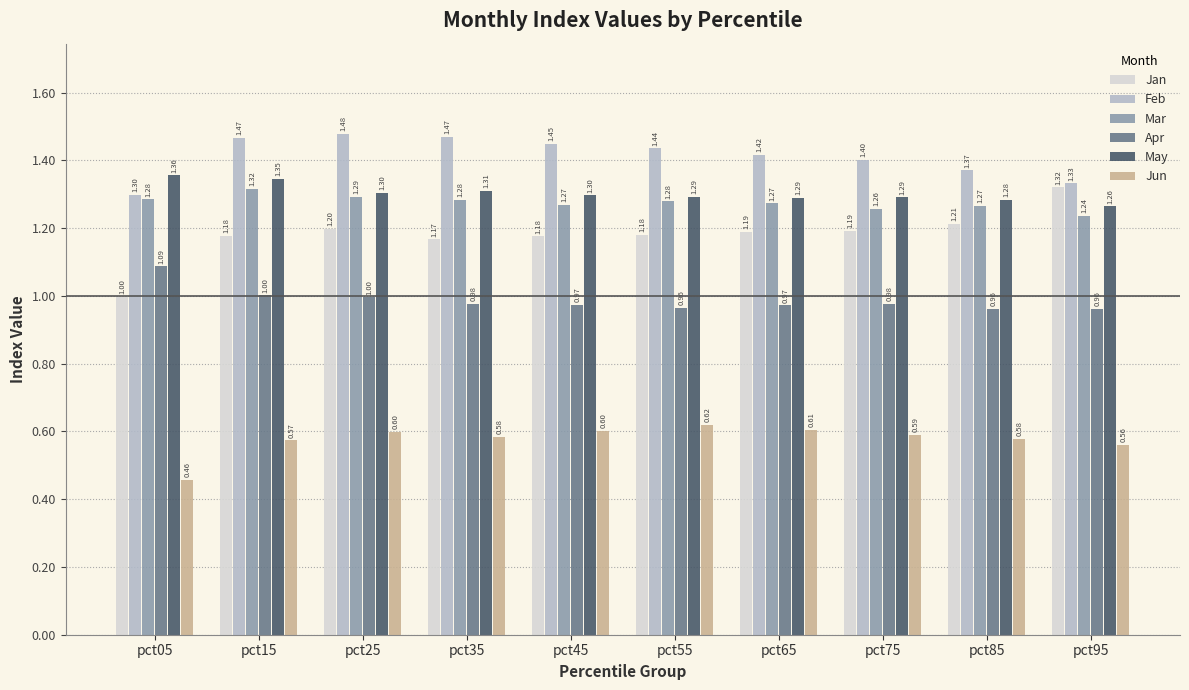

What is the difference between the maximum and minimum values in the May series?

0.1